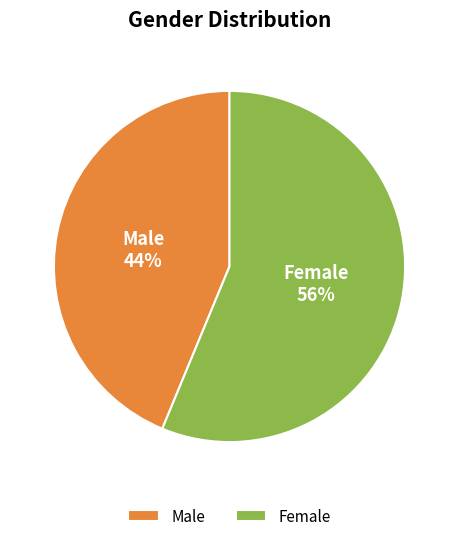

Between Female and Male, which is larger?

Female